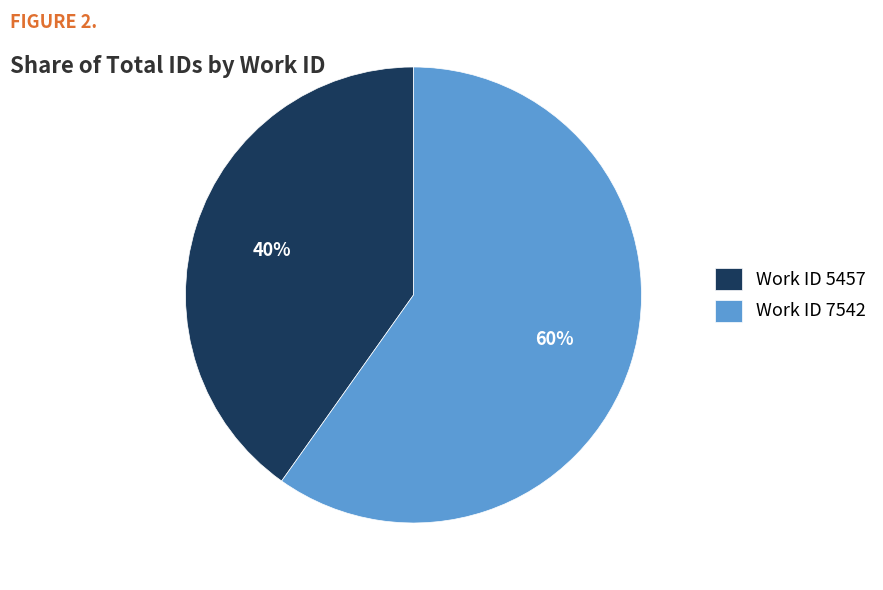

What is the ratio of the value at Work ID 5457 to the value at Work ID 7542?

0.7